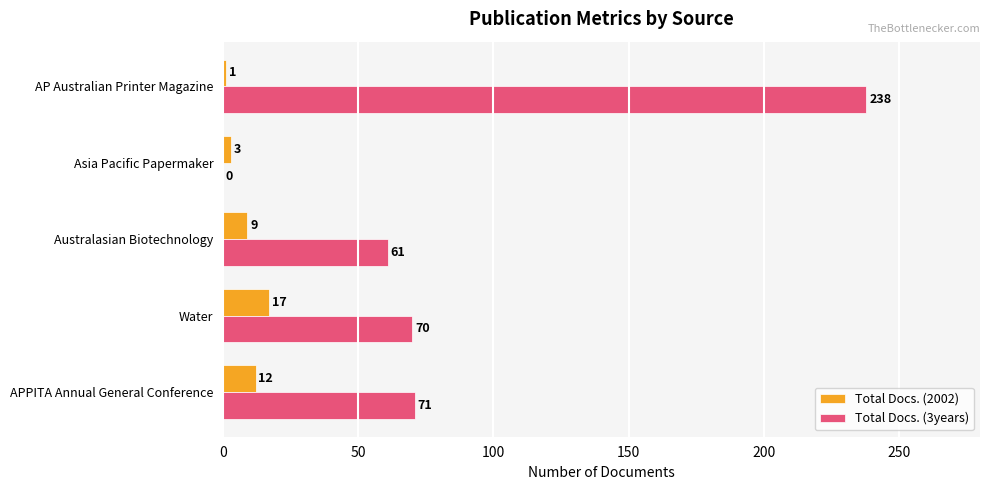

Is it true that Total Docs. (3years) equals 37 at Water?

False